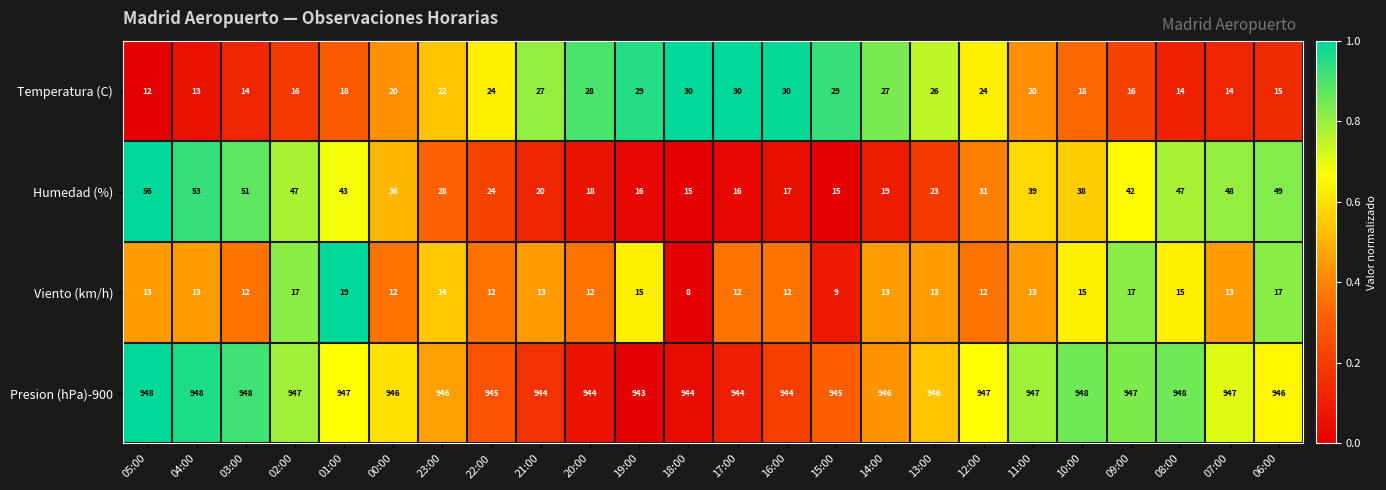

Rank the series at 07:00 from lowest to highest value.

Viento (km/h), Temperatura (C), Humedad (%), Presion (hPa)-900